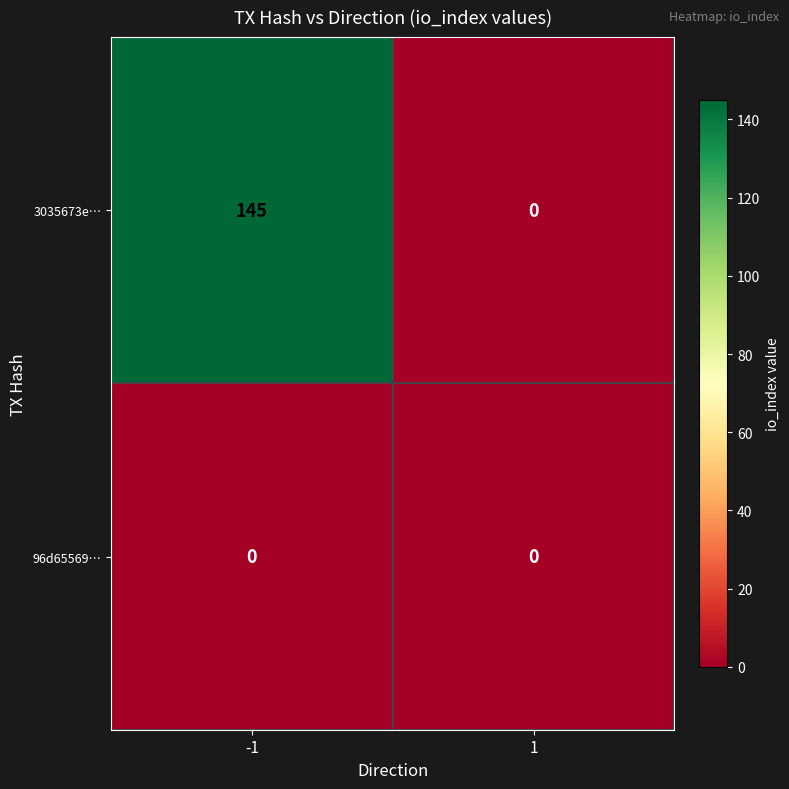

Rank the series by their average value, from lowest to highest.

96d65569…, 3035673e…